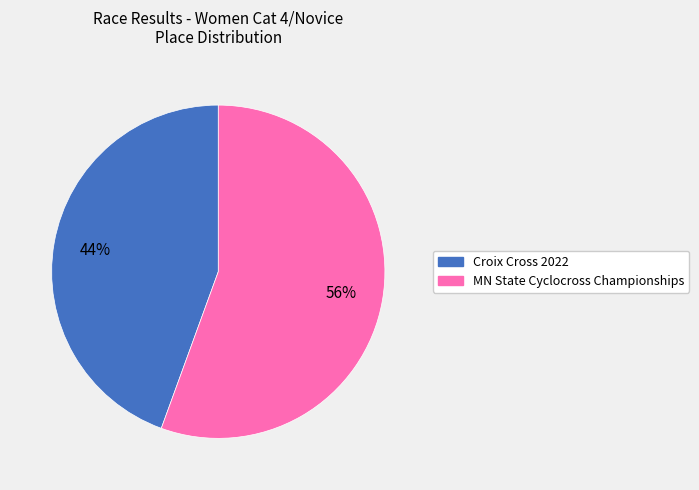

How many slices are in this pie chart?

2